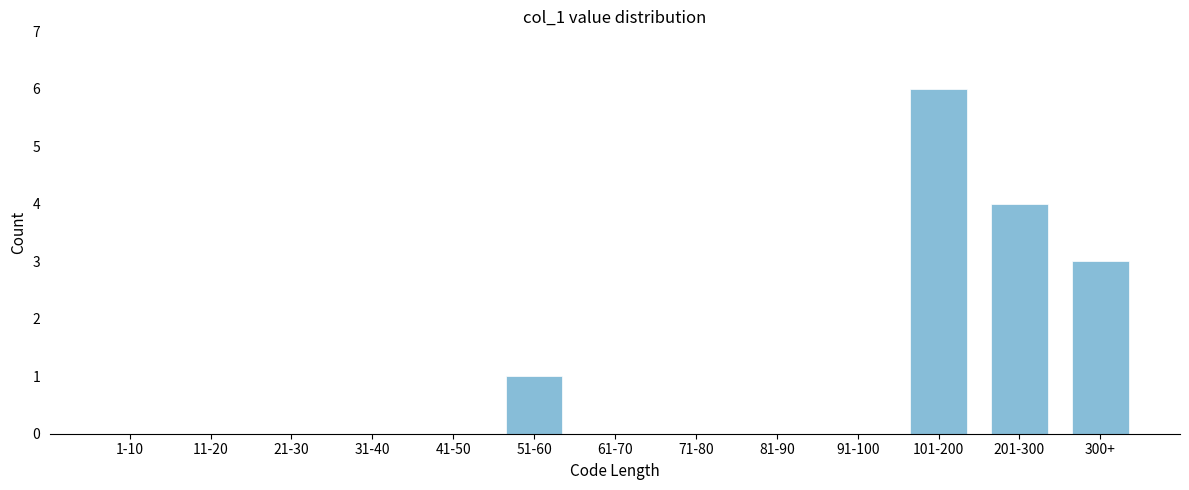

Reading left to right, list all the values displayed in this chart.

1-10=0	11-20=0	21-30=0	31-40=0	41-50=0	51-60=1	61-70=0	71-80=0	81-90=0	91-100=0	101-200=6	201-300=4	300+=3